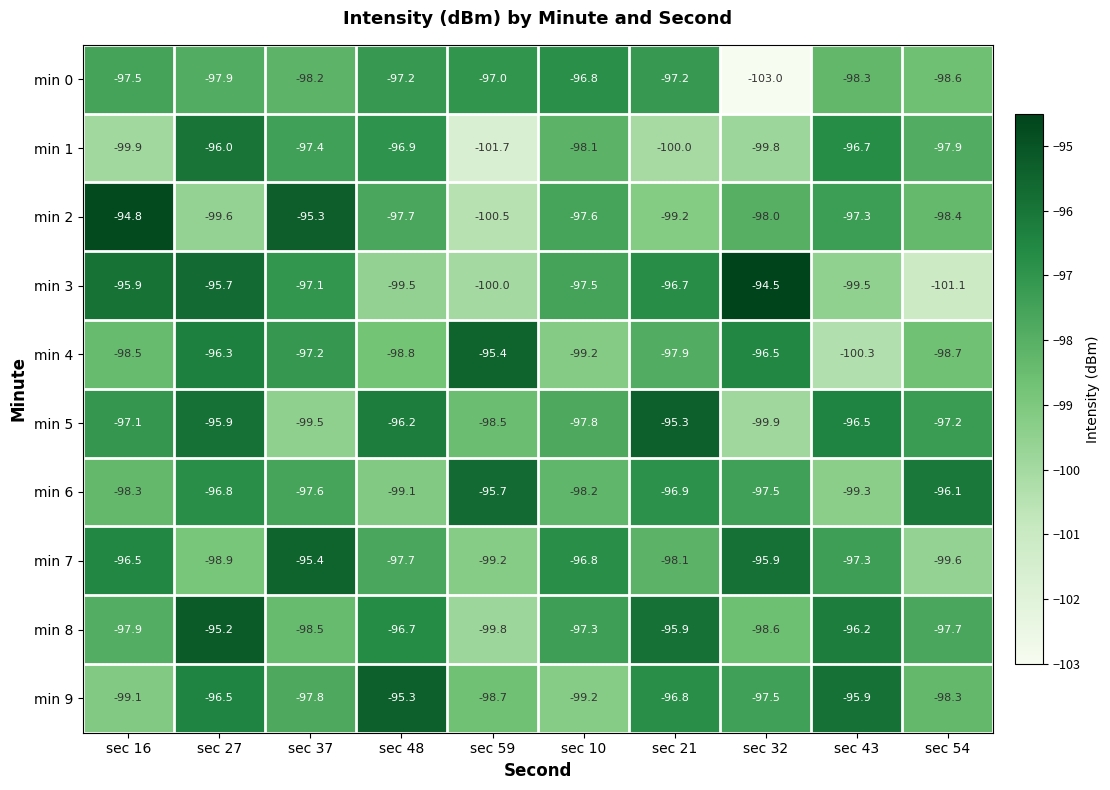

Count the number of categories in the chart.

10